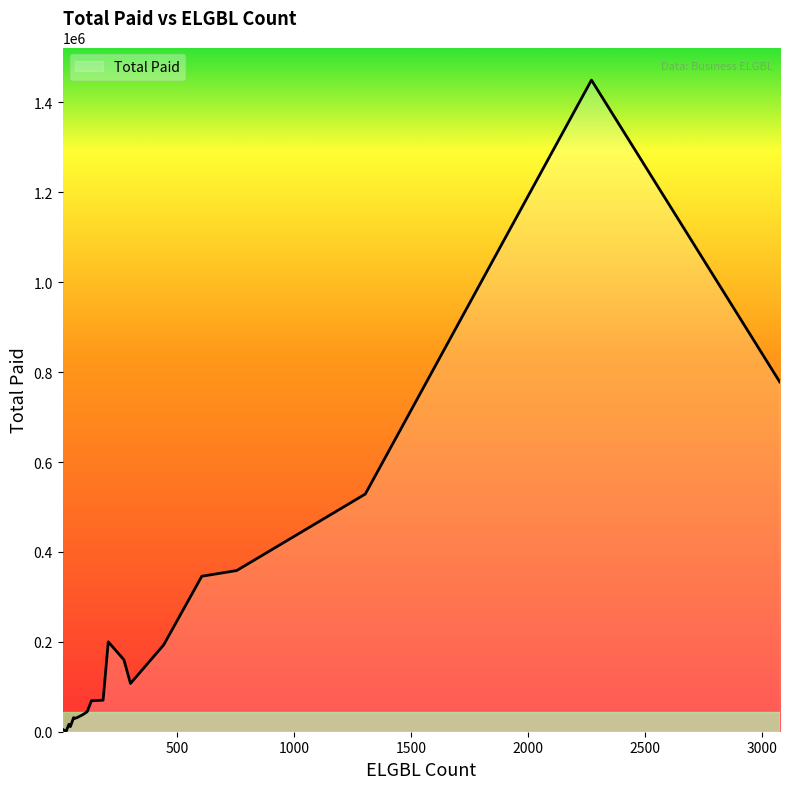

What is the maximum value shown in the chart?

1449672.8